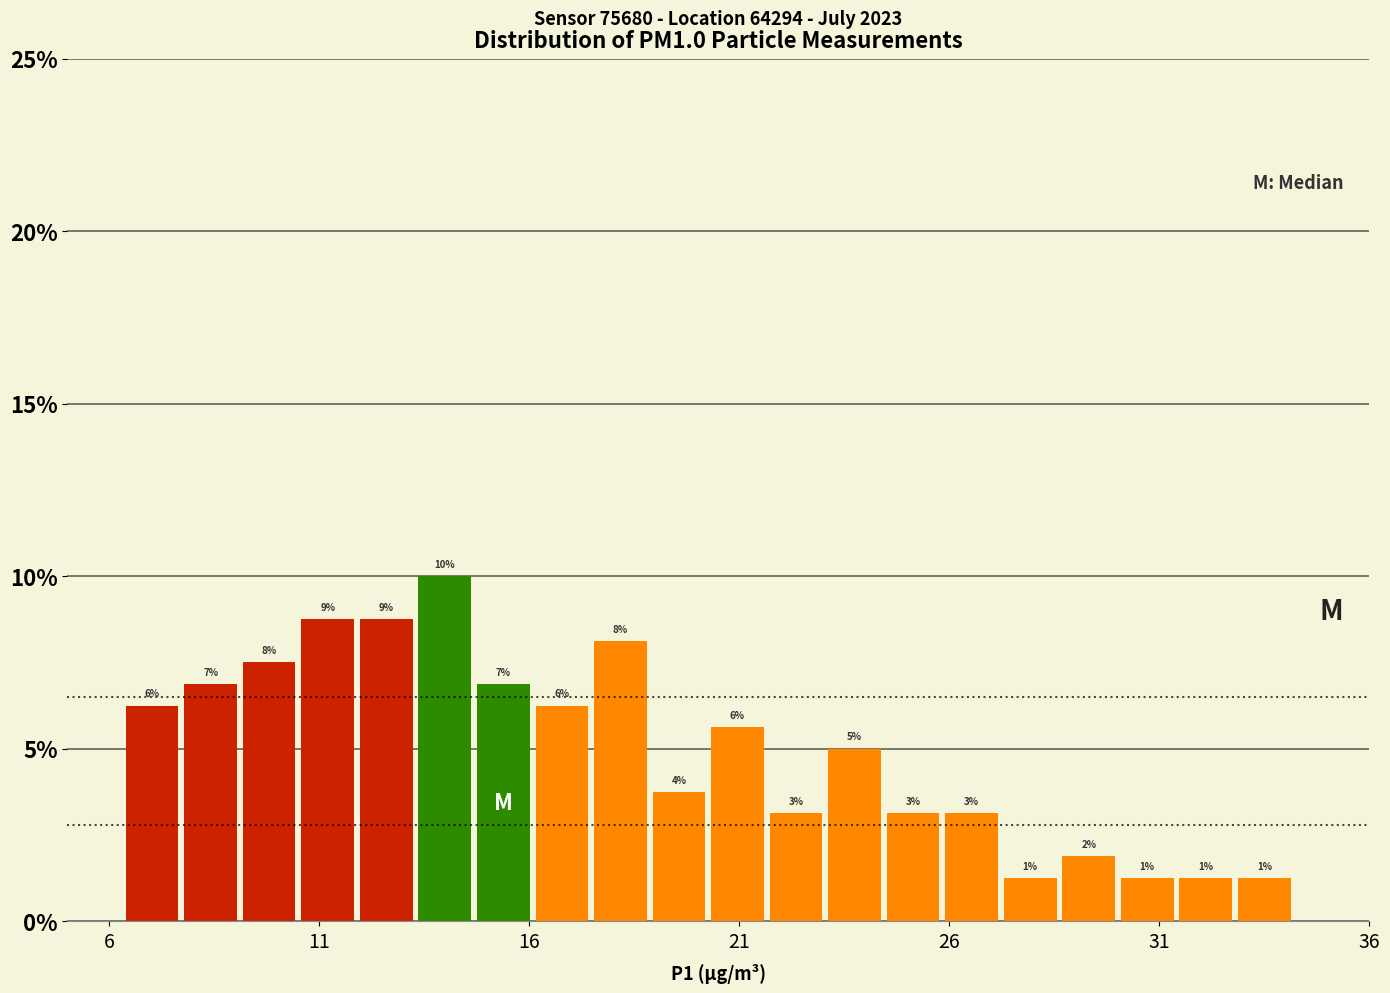

Read against the x-axis, roughly where is the centre of the tallest bar?

14.0